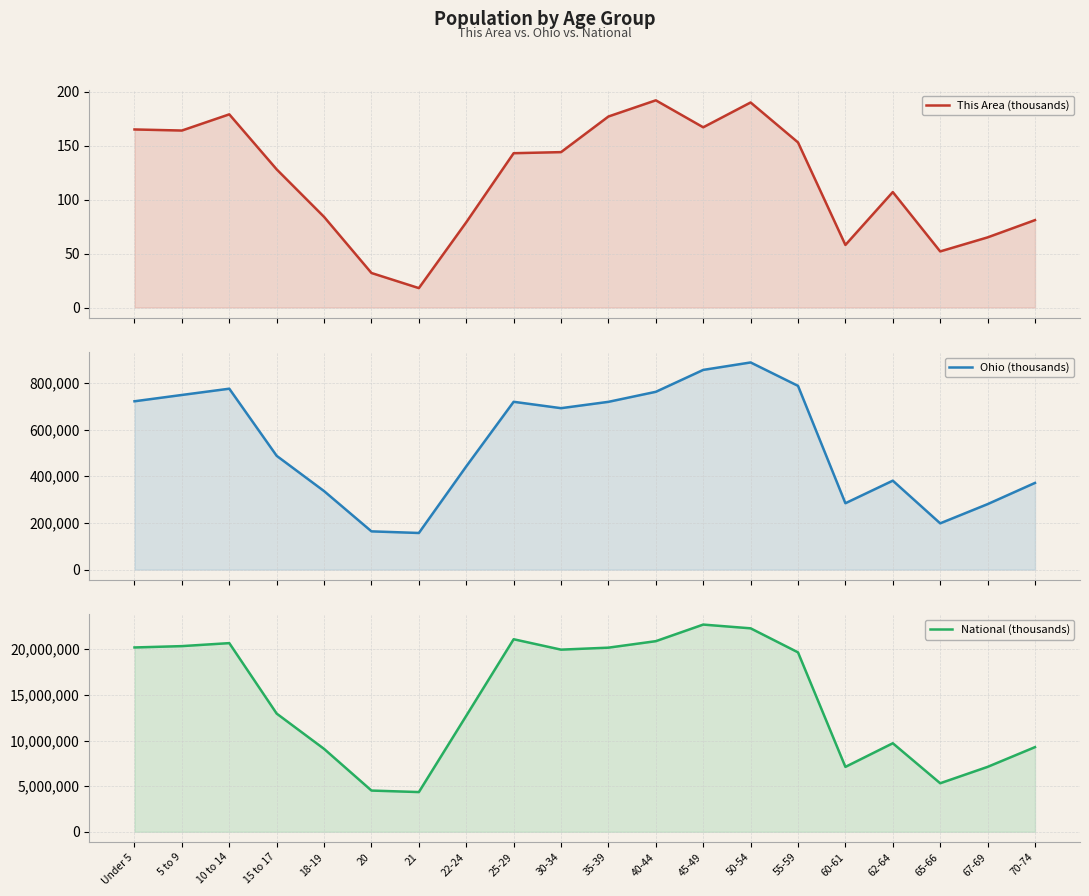

Reading left to right, extract all data points from this chart.

This Area (thousands): 165	164	179	128	84	32	18	79	143	144	177	192	167	190	153	58	107	52	65	81
Ohio (thousands): 720856	747889	774699	487307	336375	163986	157045	442085	718630	691329	718462	761369	855134	887057	786857	284403	381006	198333	280531	371370
National (thousands): 20201362	20348657	20677194	12954254	9086089	4519129	4354294	12712576	21101849	19962099	20179642	20890964	22708591	22298125	19664805	7113727	9704197	5319902	7115361	9278166